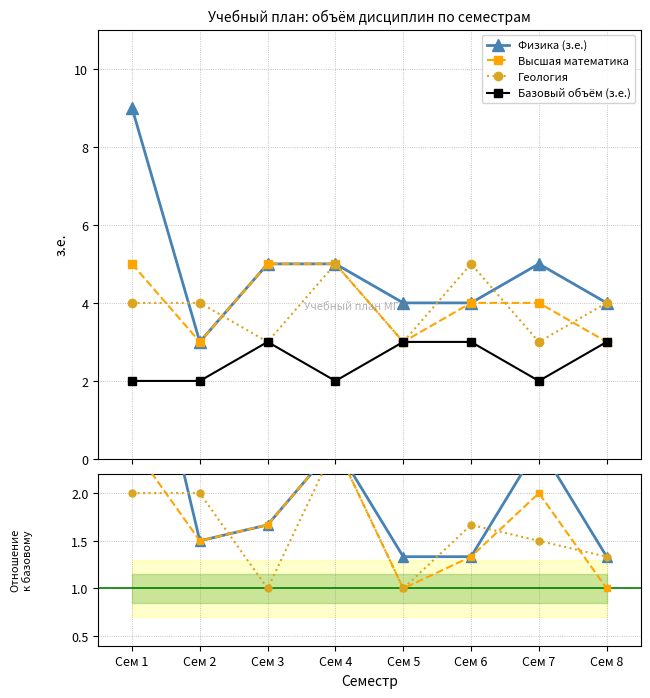

Which series has the largest total across all categories?

Физика (з.е.)